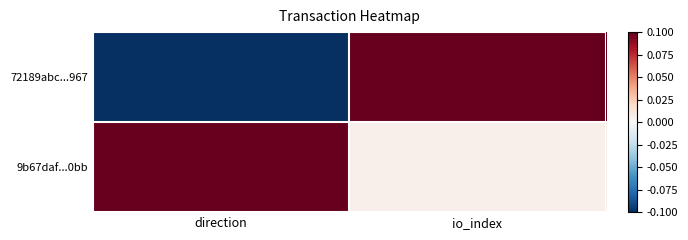

Between direction and io_index, which is larger?

io_index